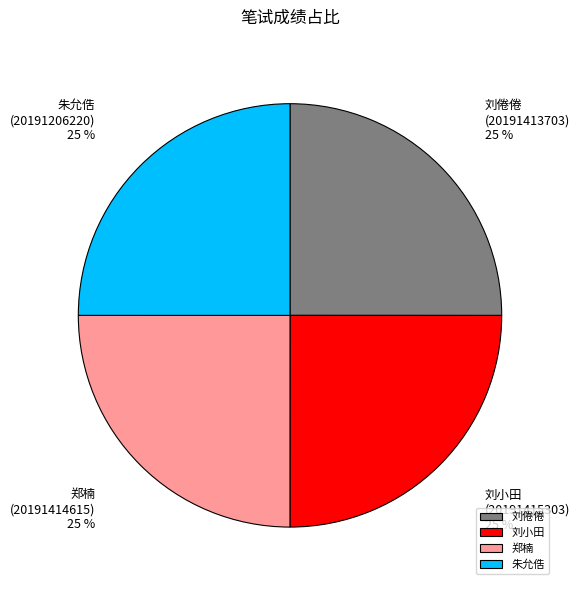

True or false: 刘倦倦 accounts for 25% of the total.

True